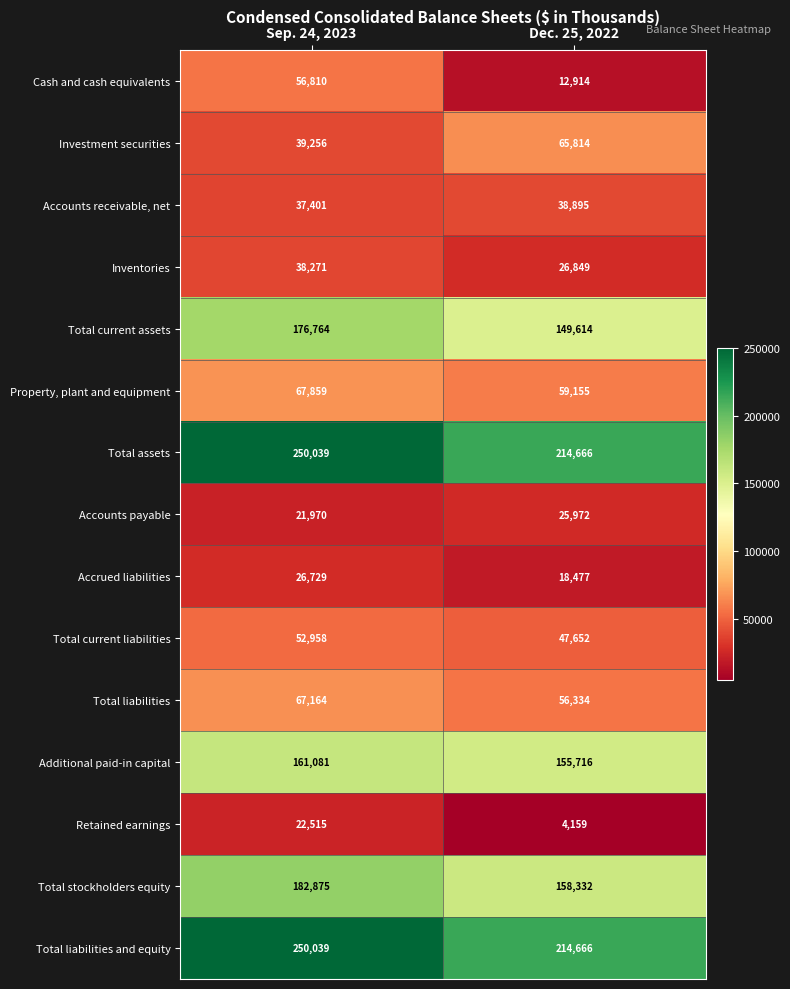

What is the average value of the Inventories series?

32560